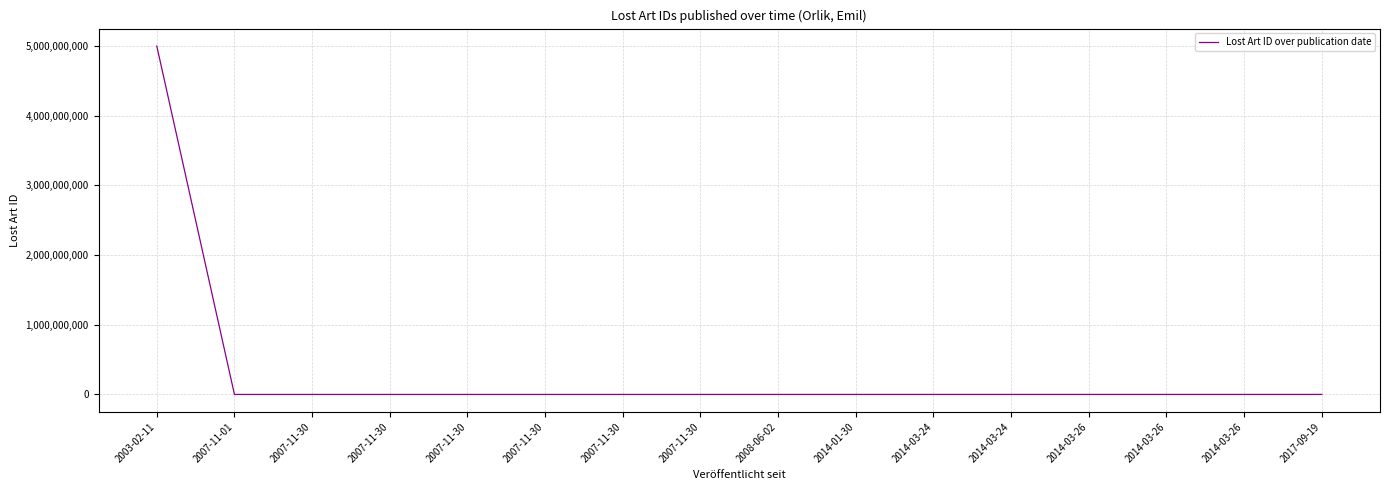

Reading right to left, list all the values displayed in this chart.

569226	484634	484633	484635	484541	484540	478620	478735	397487	397605	397607	397907	397606	397906	396303	5000001571